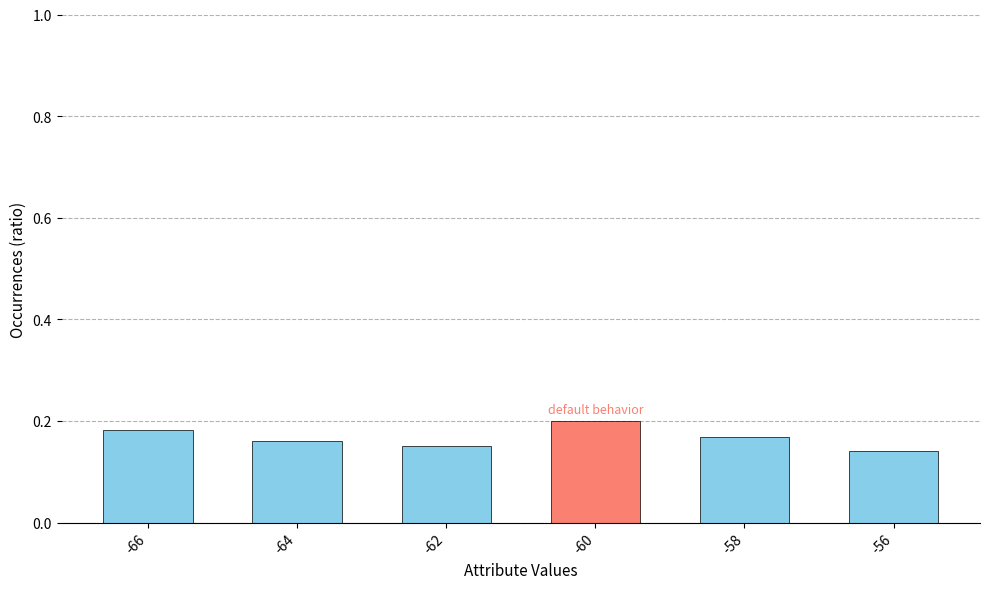

Between -66 and -62, which is larger?

-66